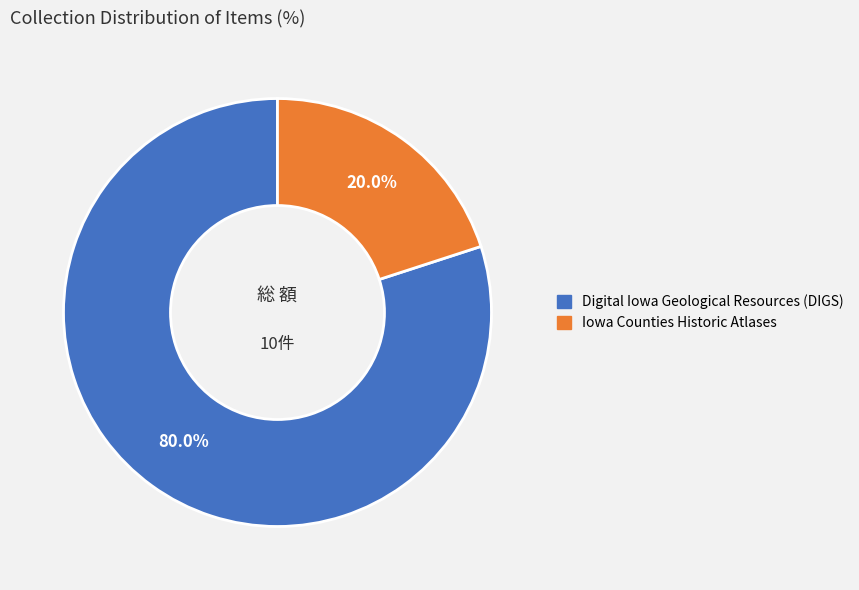

Does any single category account for the majority?

Yes